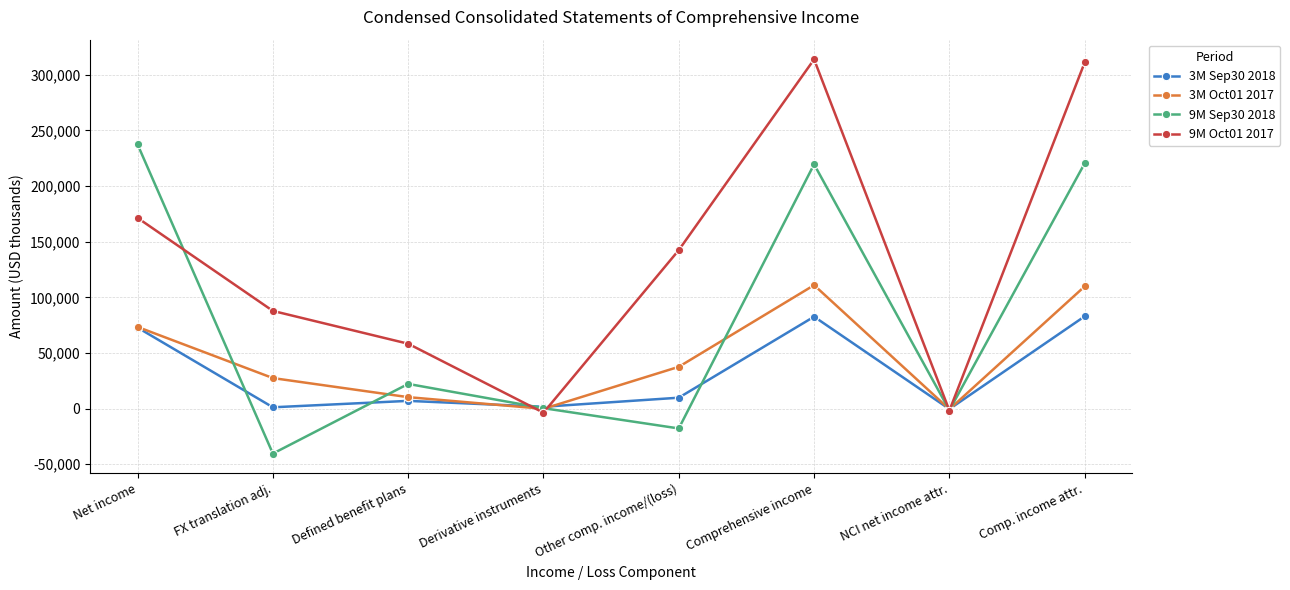

The 3M Oct01 2017 series shows 110971 at Comprehensive income. True or false?

True